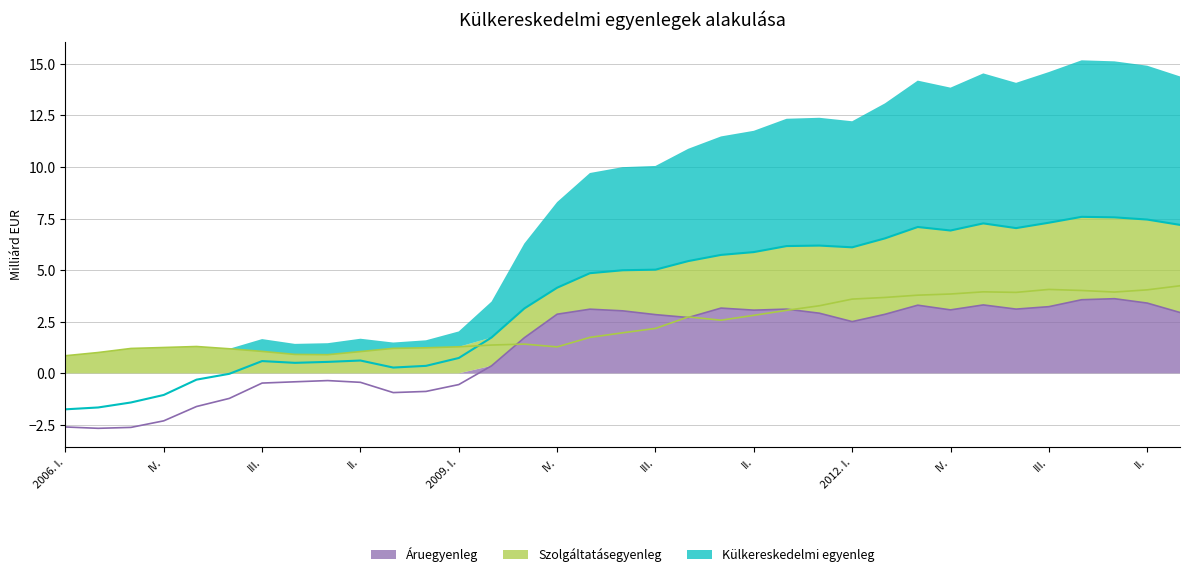

How many data points does each series have?

35